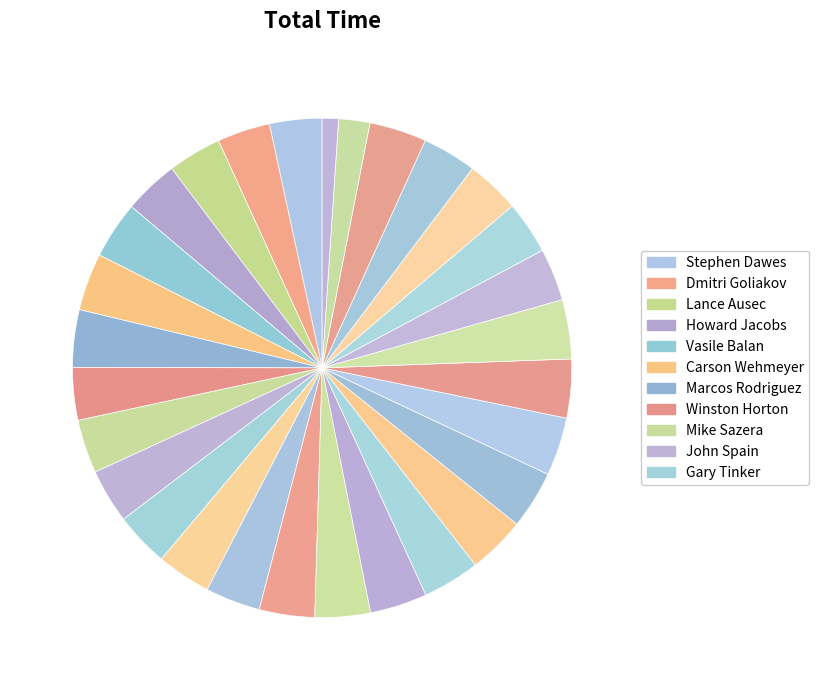

How many segments does this pie chart have?

29